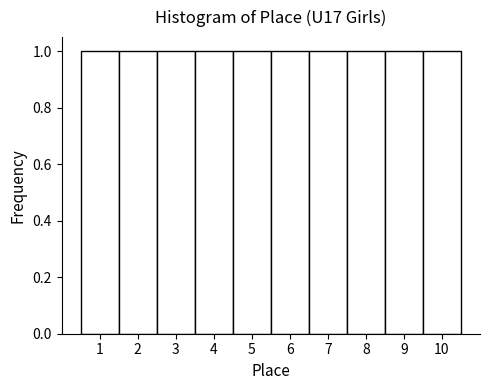

Reading left to right, transcribe this chart: for each bar, give the range it covers on the x-axis and its height. The values are not printed on the chart, so give them approximately, as read against the axis.

0.5 to 1.5: 1
1.5 to 2.5: 1
2.5 to 3.5: 1
3.5 to 4.5: 1
4.5 to 5.5: 1
5.5 to 6.5: 1
6.5 to 7.5: 1
7.5 to 8.5: 1
8.5 to 9.5: 1
9.5 to 10.5: 1